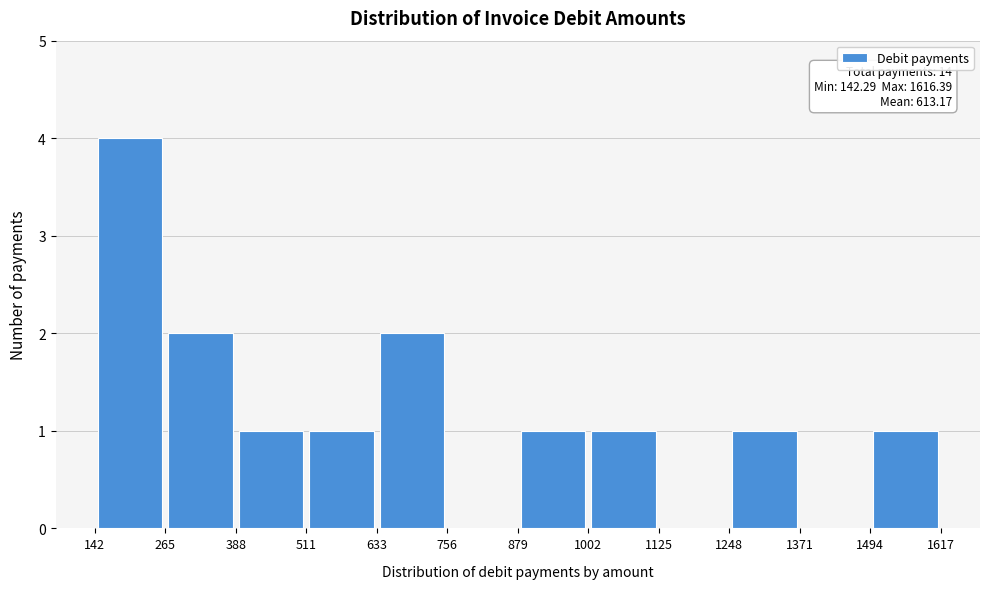

Which range on the x-axis has the tallest bar?

142 to 265